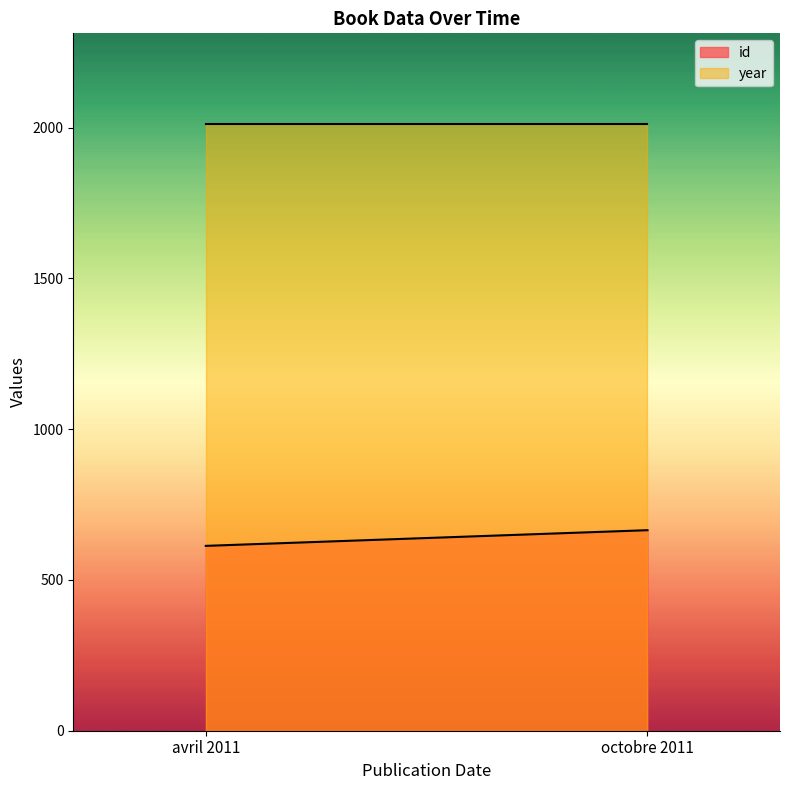

What is the value of the id point at the 2nd from the left?

665